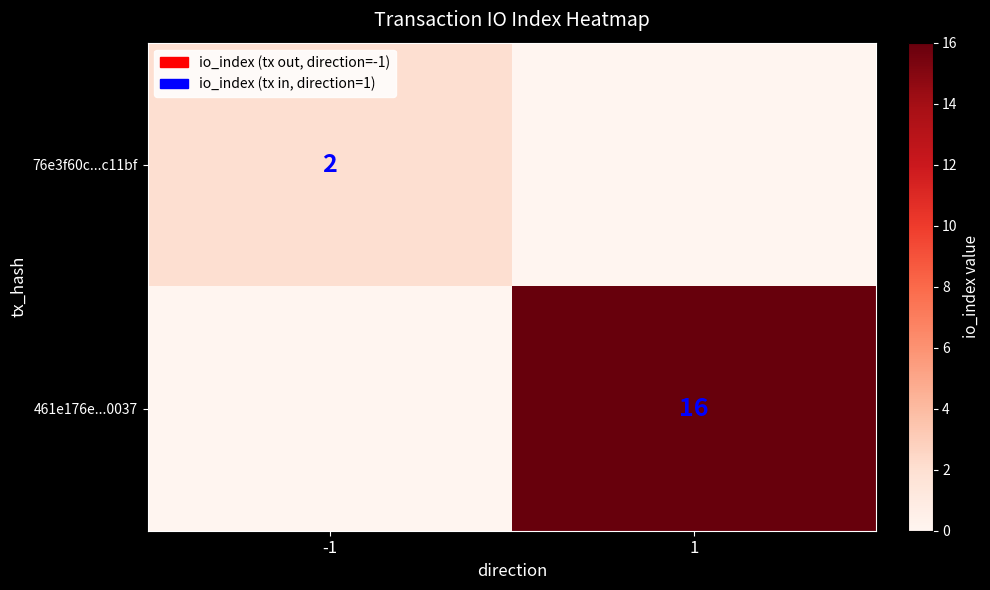

True or false: 461e176e...0037 has a value of 16 at 1.

True